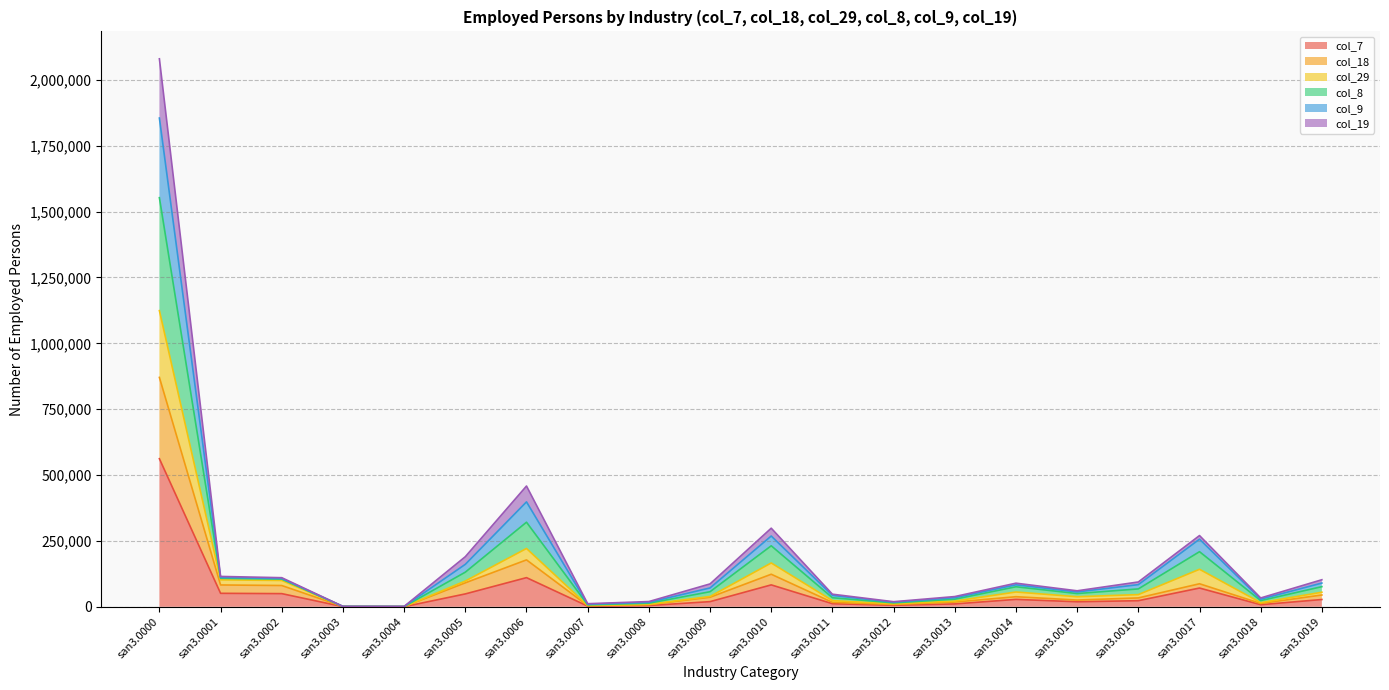

At which category does col_18 reach its first local peak?

san3.0006